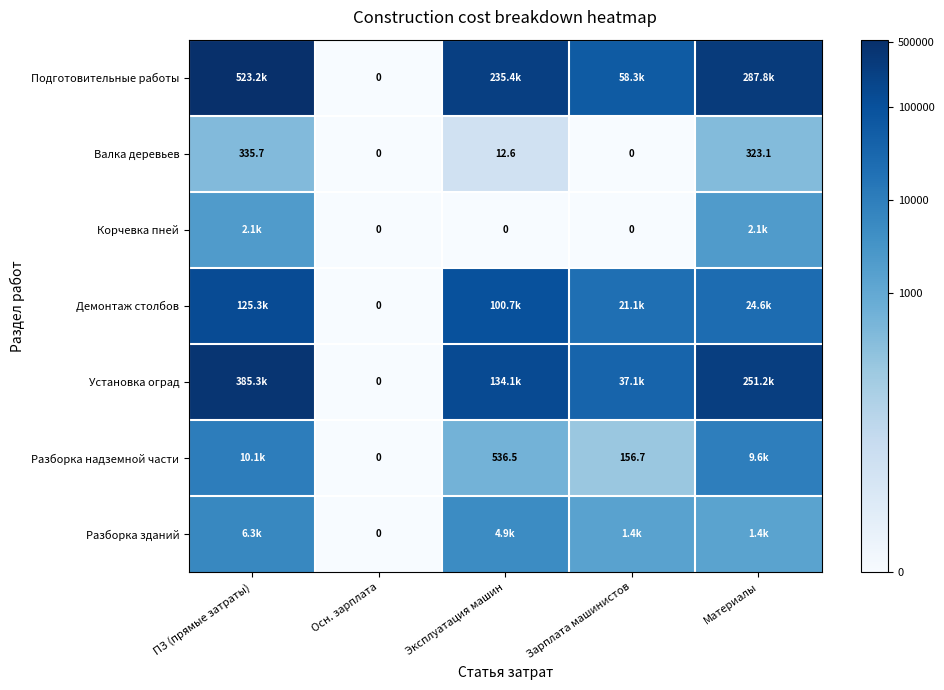

At which label does Разборка зданий reach its minimum?

Осн. зарплата